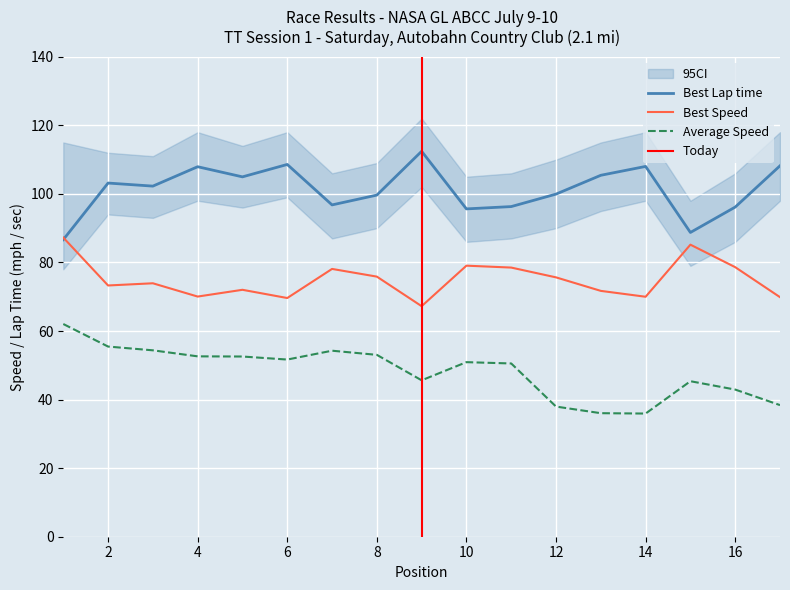

True or false: Average Speed and Best Lap time intersect in this chart.

False